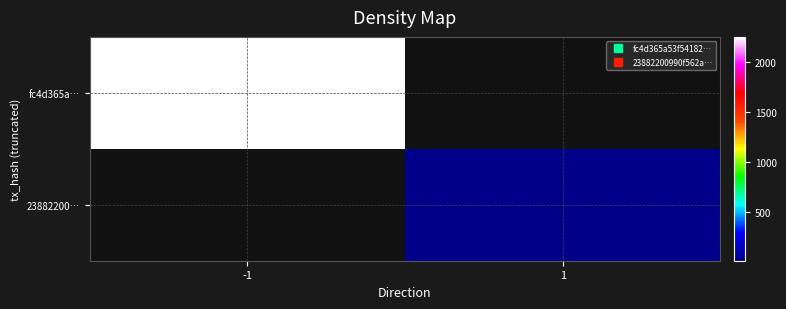

Is the value of fc4d365a… at 1 greater than the value of 23882200… at 1?

No